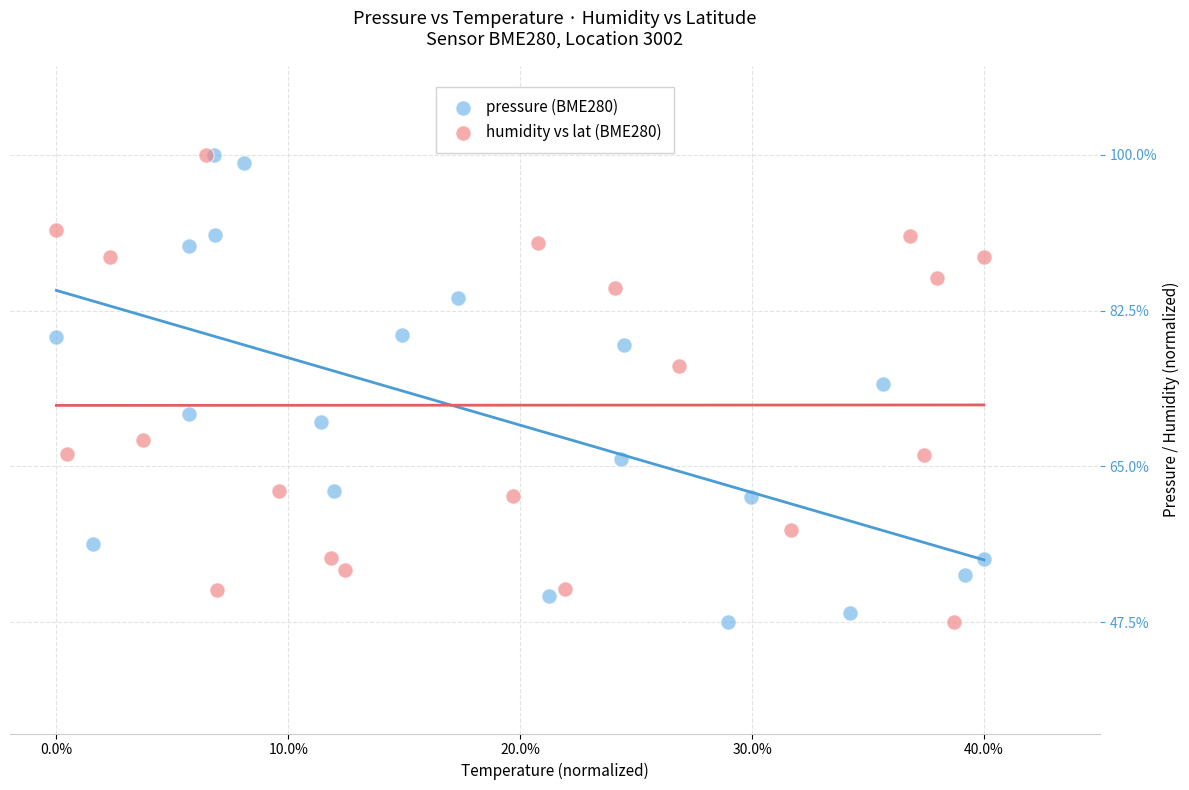

What are all the series names shown in the legend?

pressure (BME280), humidity vs lat (BME280)